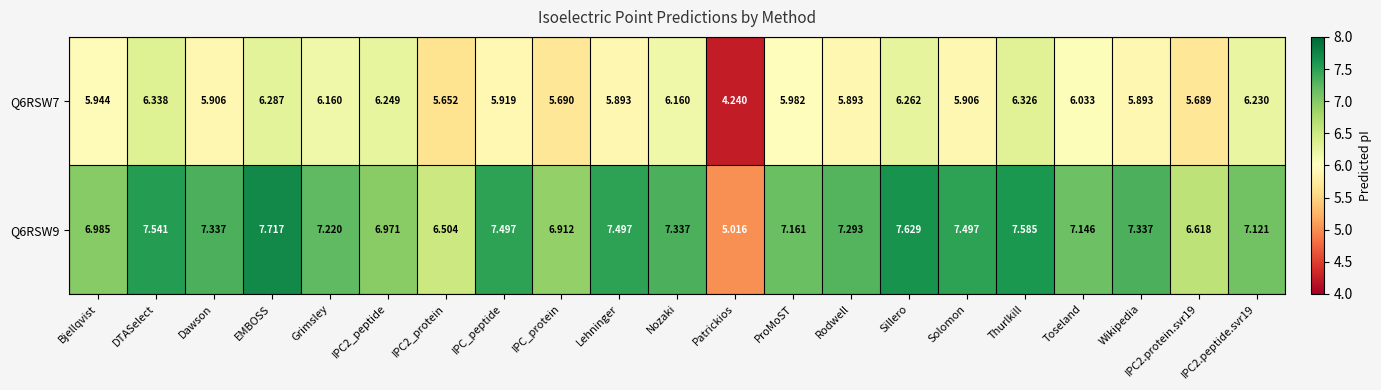

At which label does Q6RSW9 reach its minimum?

Patrickios